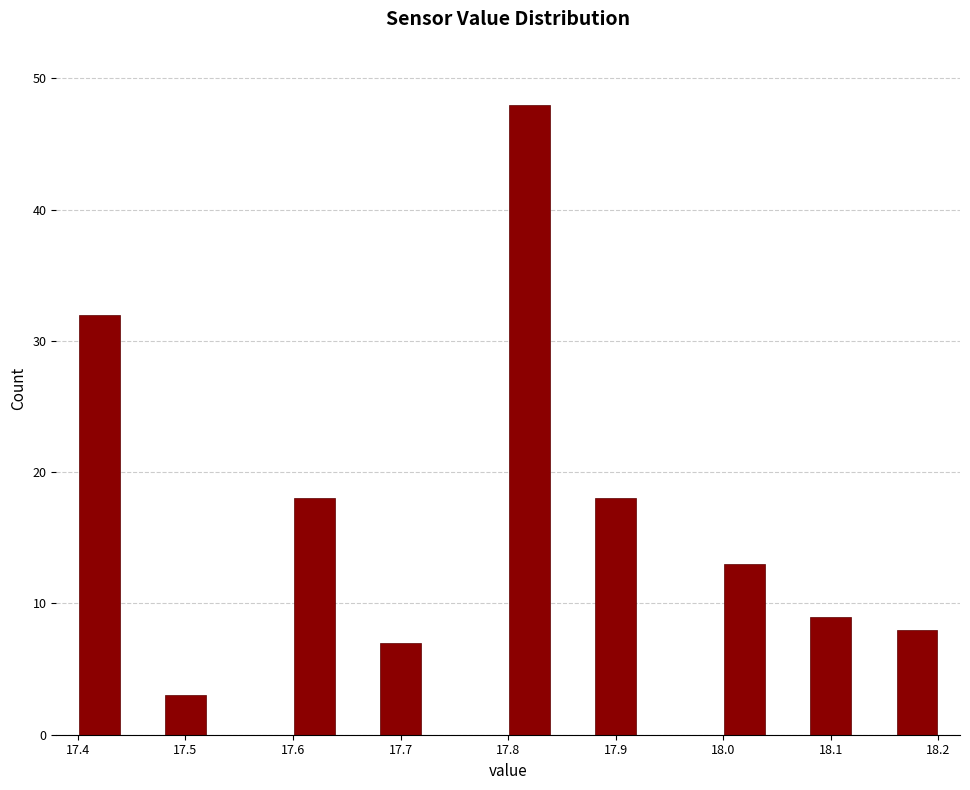

Reading left to right, list every bar in this chart as the range it spans on the x-axis followed by its height. The values are not printed on the chart, so give them approximately, as read against the axis.

17.40 to 17.44: 32
17.44 to 17.48: 0
17.48 to 17.52: 3
17.52 to 17.56: 0
17.56 to 17.60: 0
17.60 to 17.64: 18
17.64 to 17.68: 0
17.68 to 17.72: 7
17.72 to 17.76: 0
17.76 to 17.80: 0
17.80 to 17.84: 48
17.84 to 17.88: 0
17.88 to 17.92: 18
17.92 to 17.96: 0
17.96 to 18.00: 0
18.00 to 18.04: 13
18.04 to 18.08: 0
18.08 to 18.12: 9
18.12 to 18.16: 0
18.16 to 18.20: 8